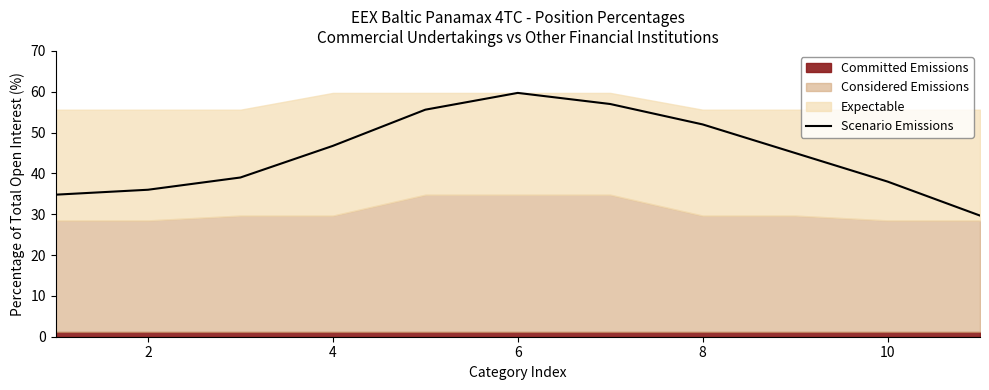

The Scenario Emissions series shows 83.4 at 8. True or false?

False